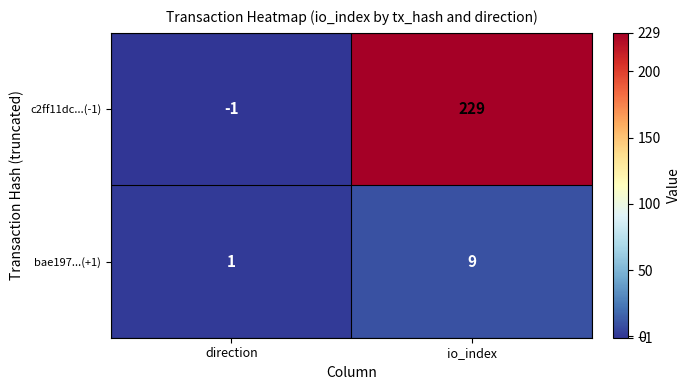

What is the average value of the c2ff11dc...(-1) series?

114